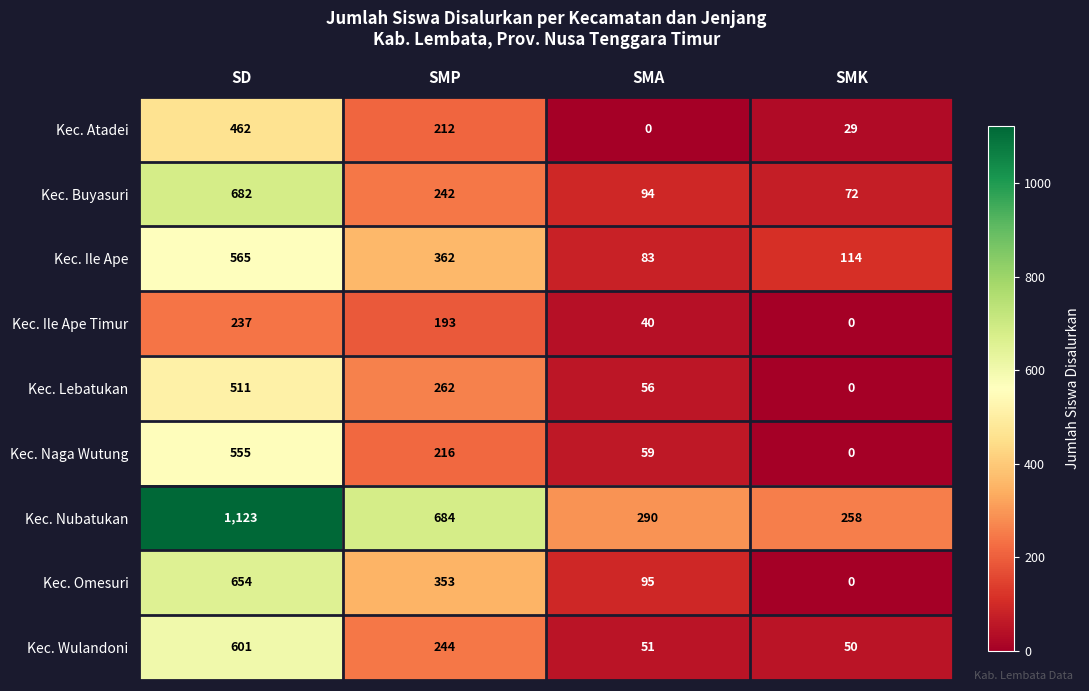

Count the number of data series in this chart.

9